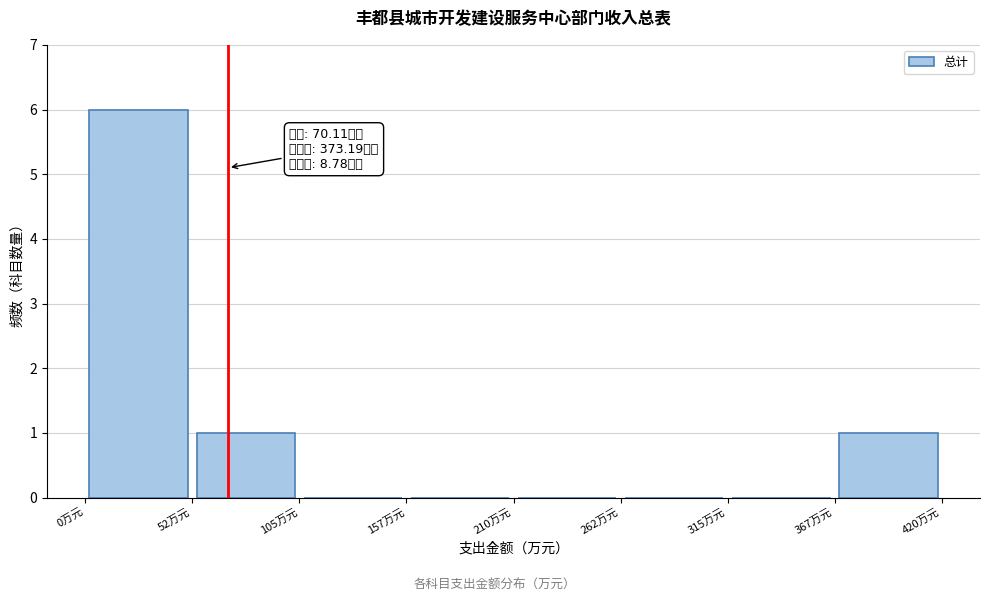

Over which range of the x-axis is the bar tallest?

0 to 50